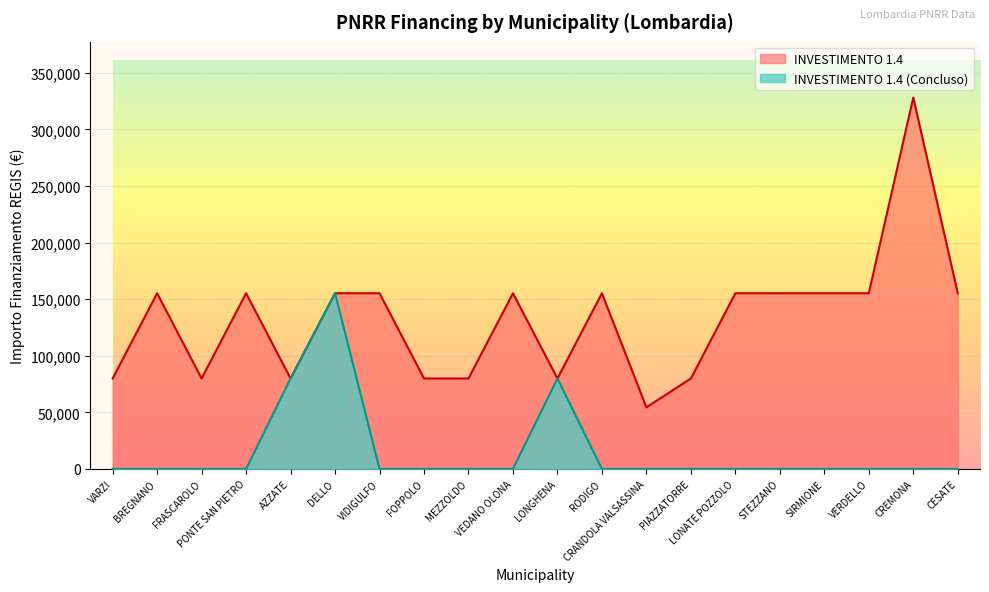

What is the difference between the INVESTIMENTO 1.4 values at LONATE POZZOLO and LONGHENA?

75312